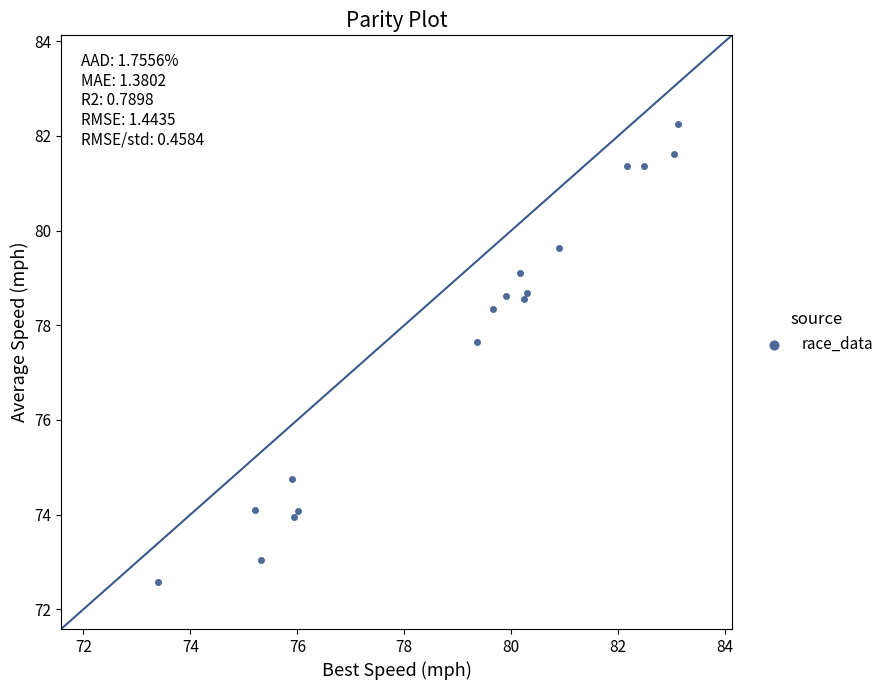

What Y value in the scatter plot is closest to 77?

77.7